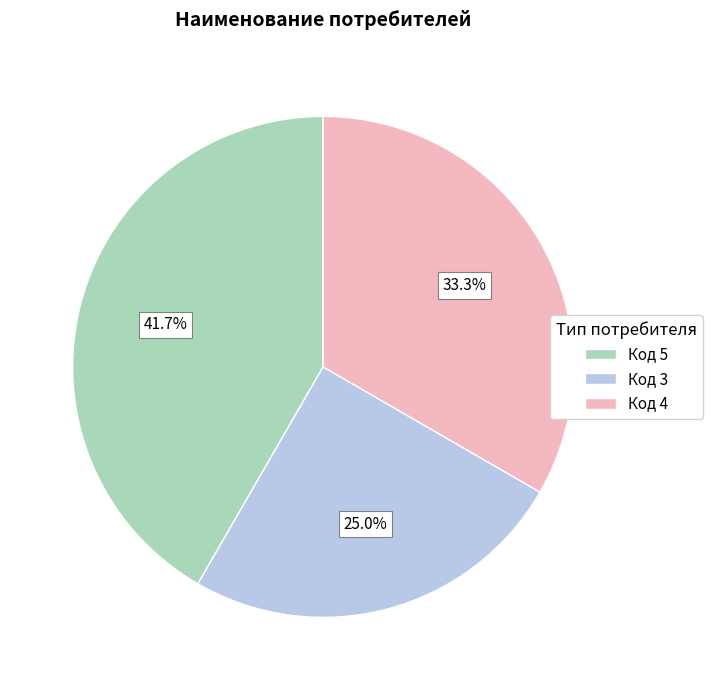

How many slices are in this pie chart?

3